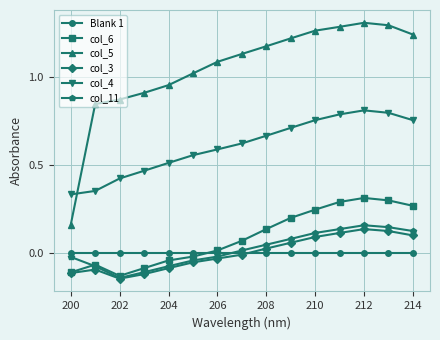

True or false: col_6 and col_4 intersect in this chart.

False